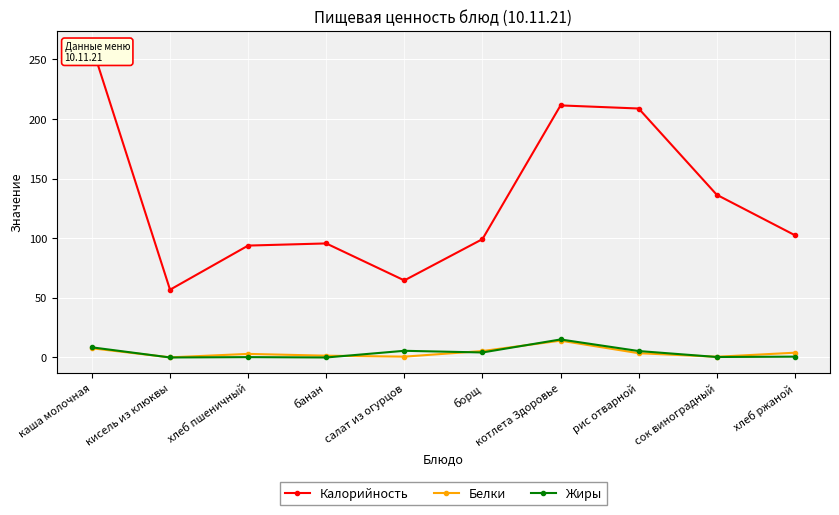

Reading left to right, transcribe all the data shown in this chart.

Калорийность: 260.9	56.8	93.8	95.6	64.6	99.2	211.3	208.7	136.4	102.5
Белки: 7.7	0.1	3.0	1.5	0.7	5.4	14.1	3.6	0.6	4.0
Жиры: 8.5	0.0	0.3	0.0	5.6	4.2	15.1	5.4	0.4	0.7